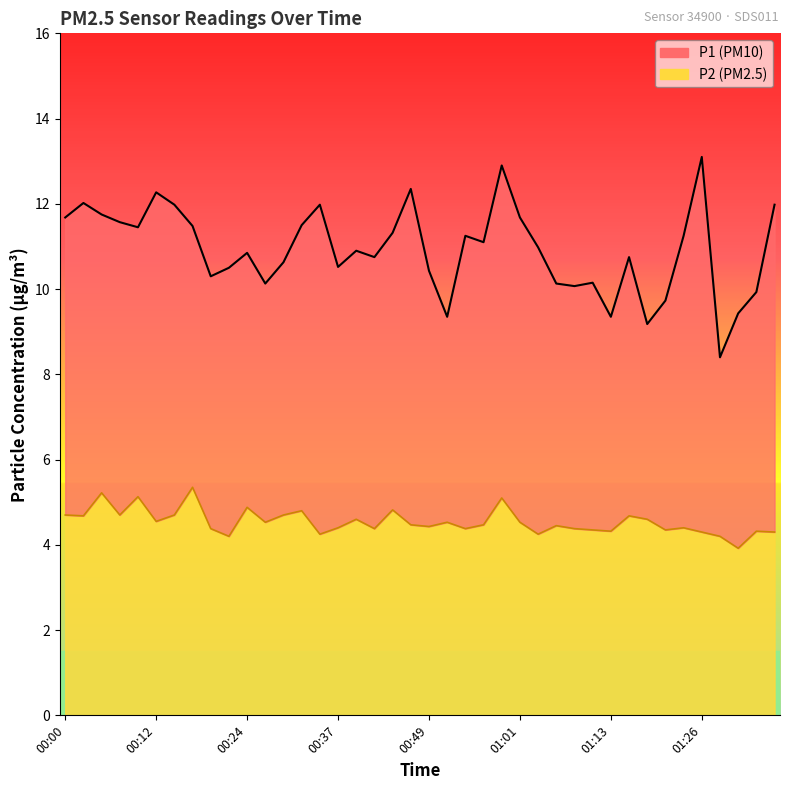

How many values in the P1 series are below 10?

7